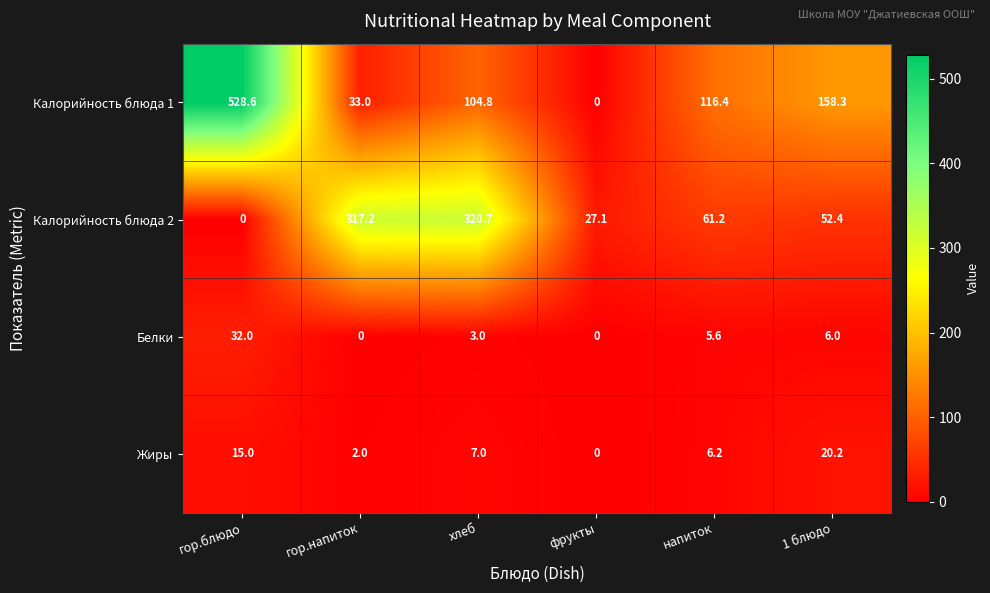

At how many categories does at least one series exceed 168?

3